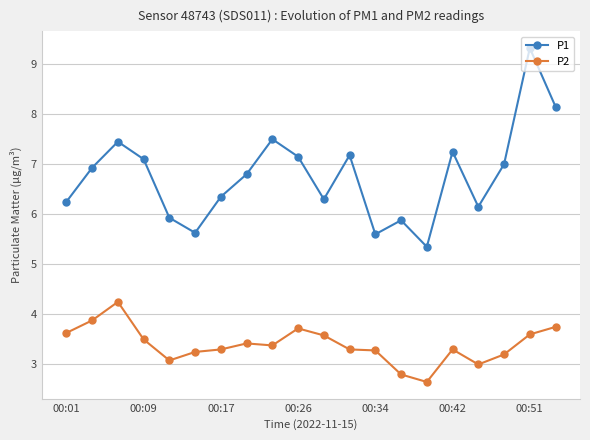

True or false: P1 has more than 2 points higher than both neighbors.

True